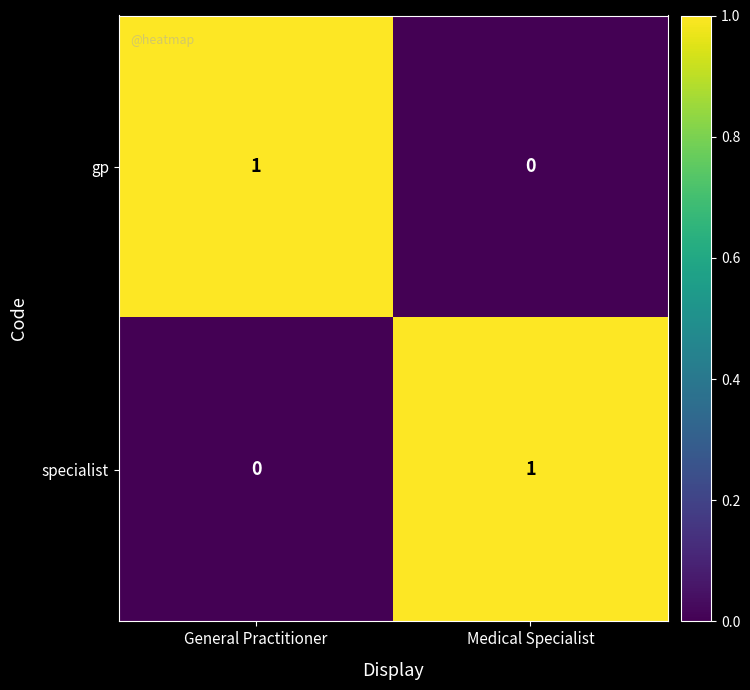

Where is specialist nearest to the value 0?

General Practitioner